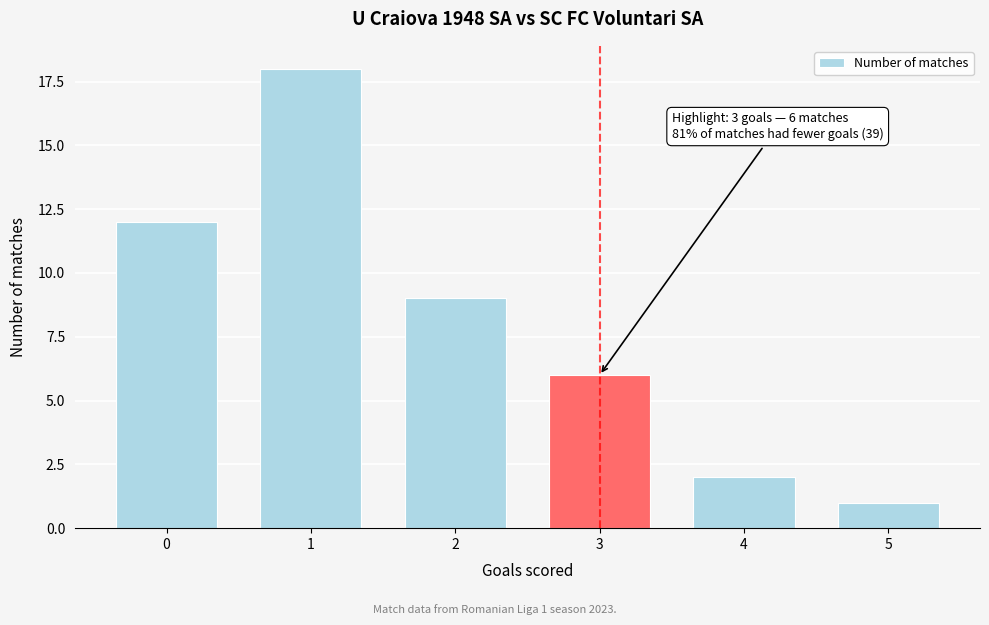

Reading left to right, extract all data points from this chart.

12	18	9	6	2	1